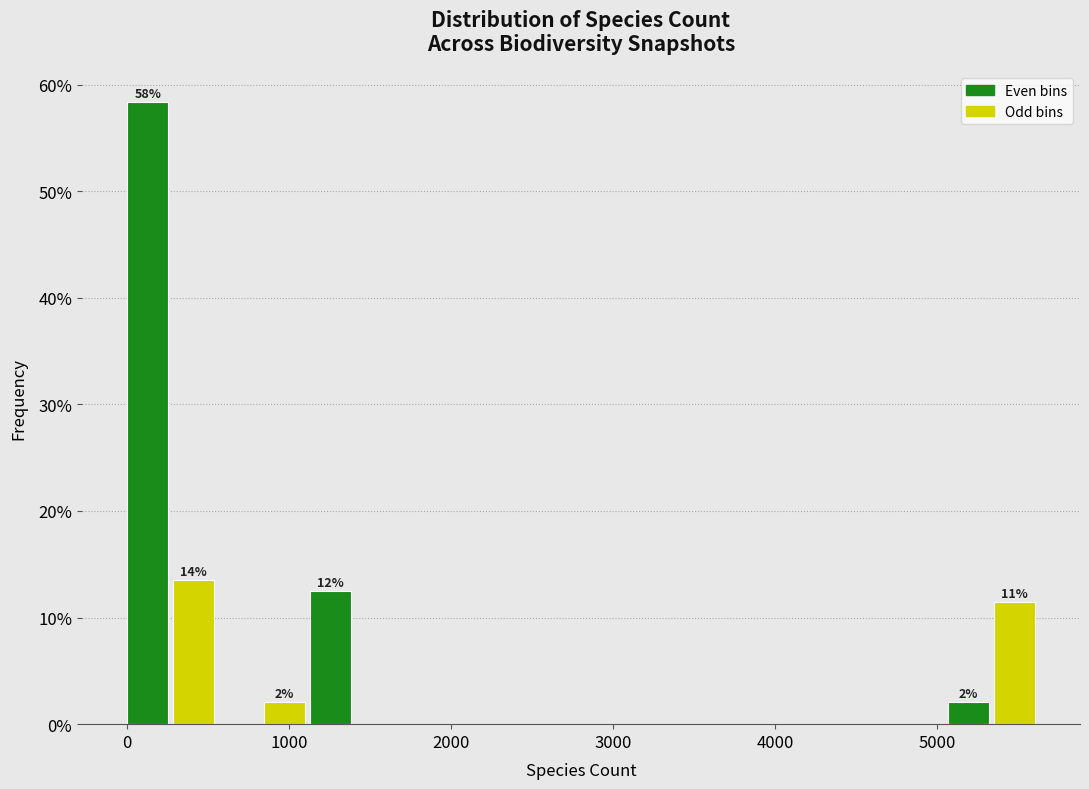

Read against the x-axis, roughly where is the centre of the tallest bar?

100